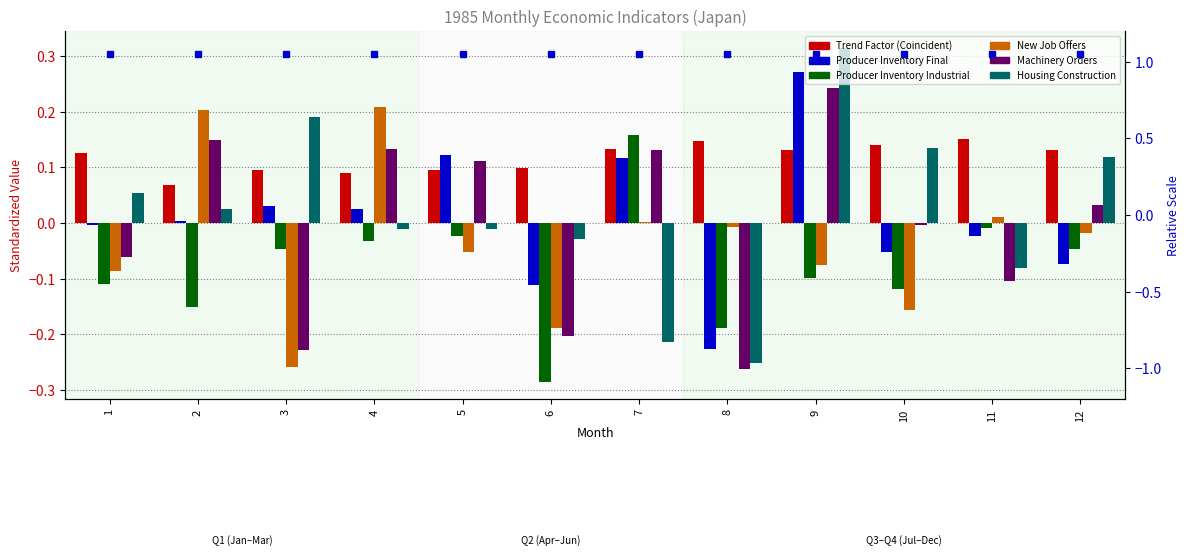

What is the maximum value for Producer Inventory Final?

0.3